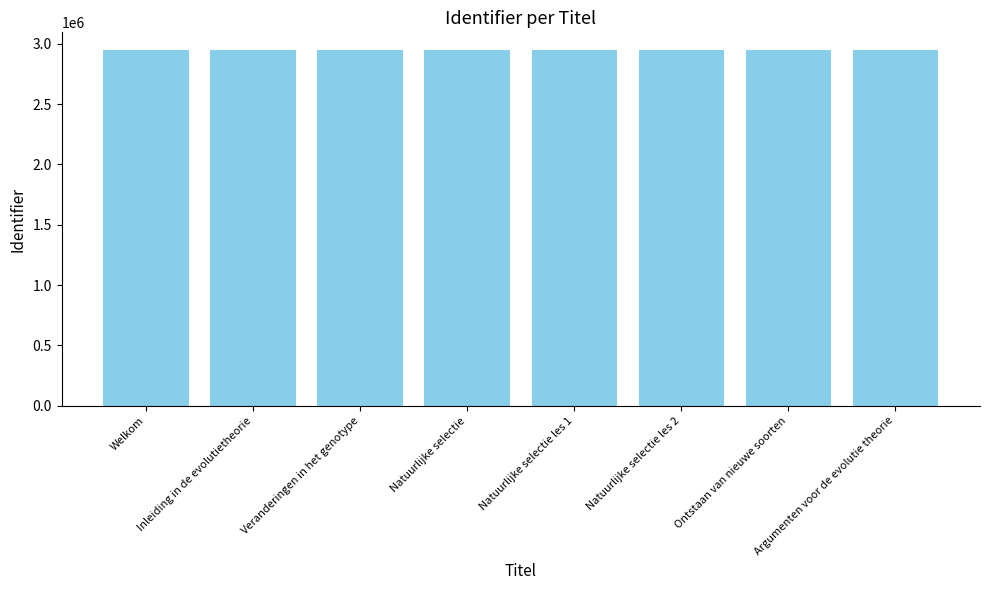

What is the difference between the values at Inleiding in de evolutietheorie and Welkom?

8